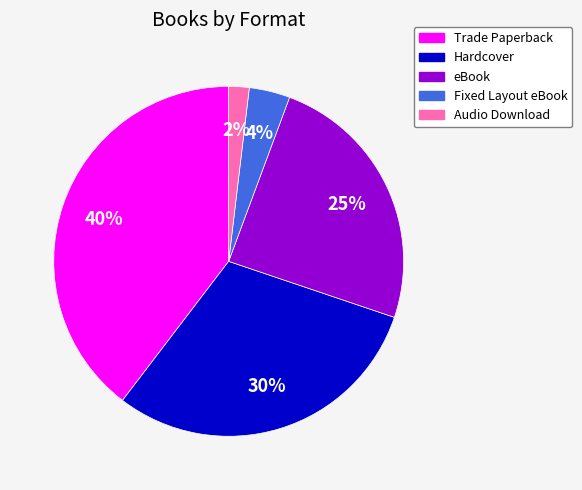

Which category has the smallest portion of the pie?

Audio Download